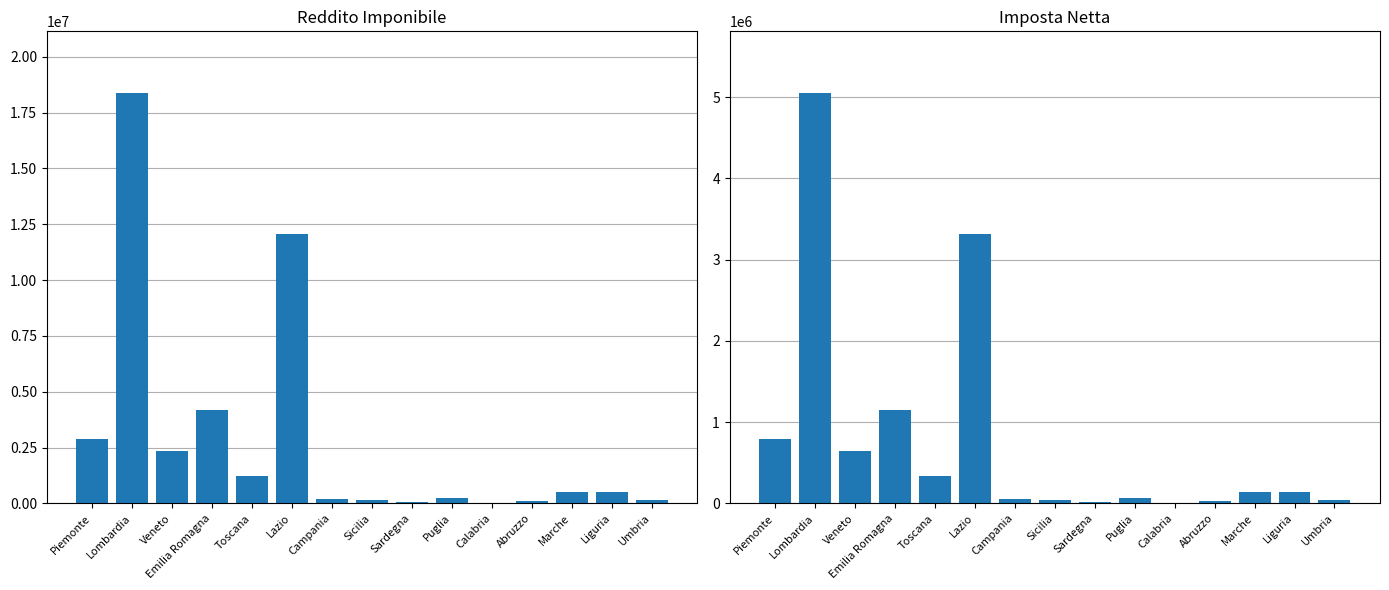

Are the bars horizontal?

No